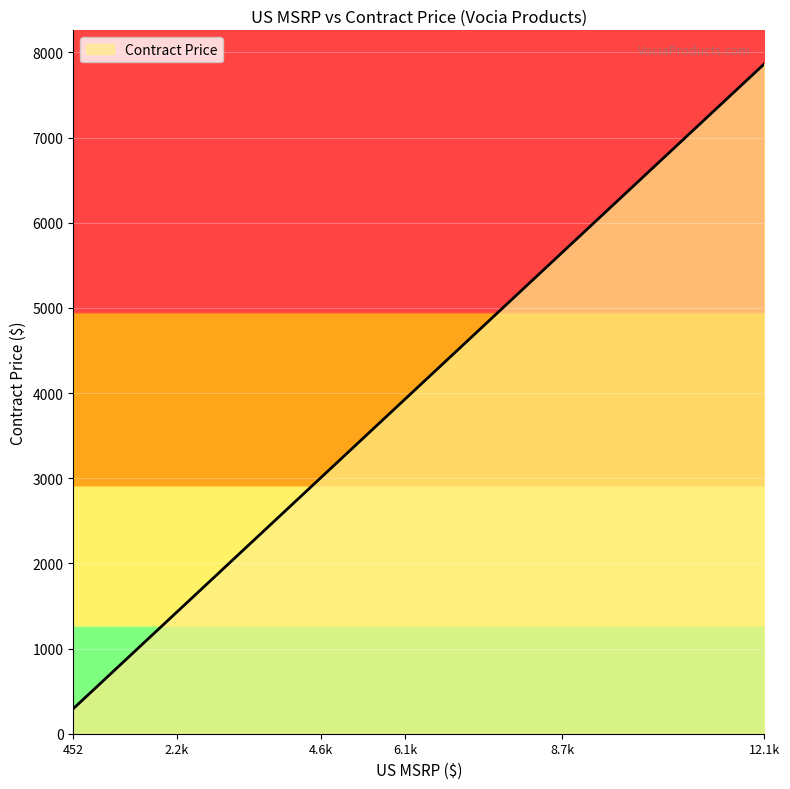

What is the ratio of the value at 5170 to the value at 1090?

4.0